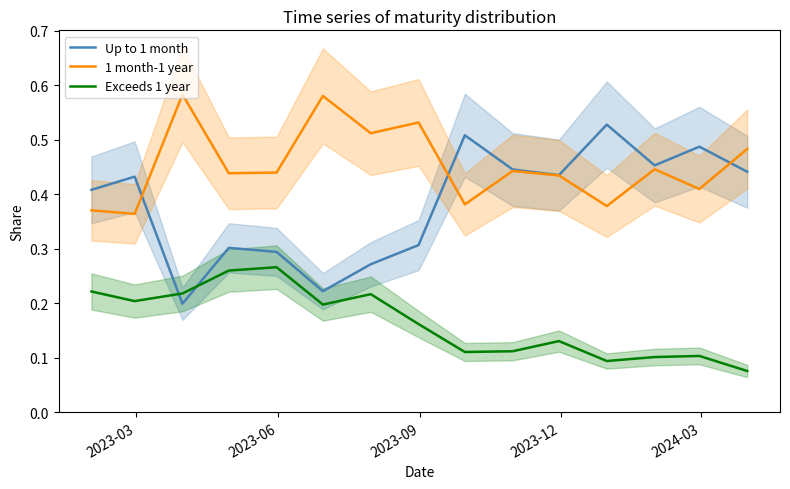

How many times do Up to 1 month and Exceeds 1 year cross each other?

2